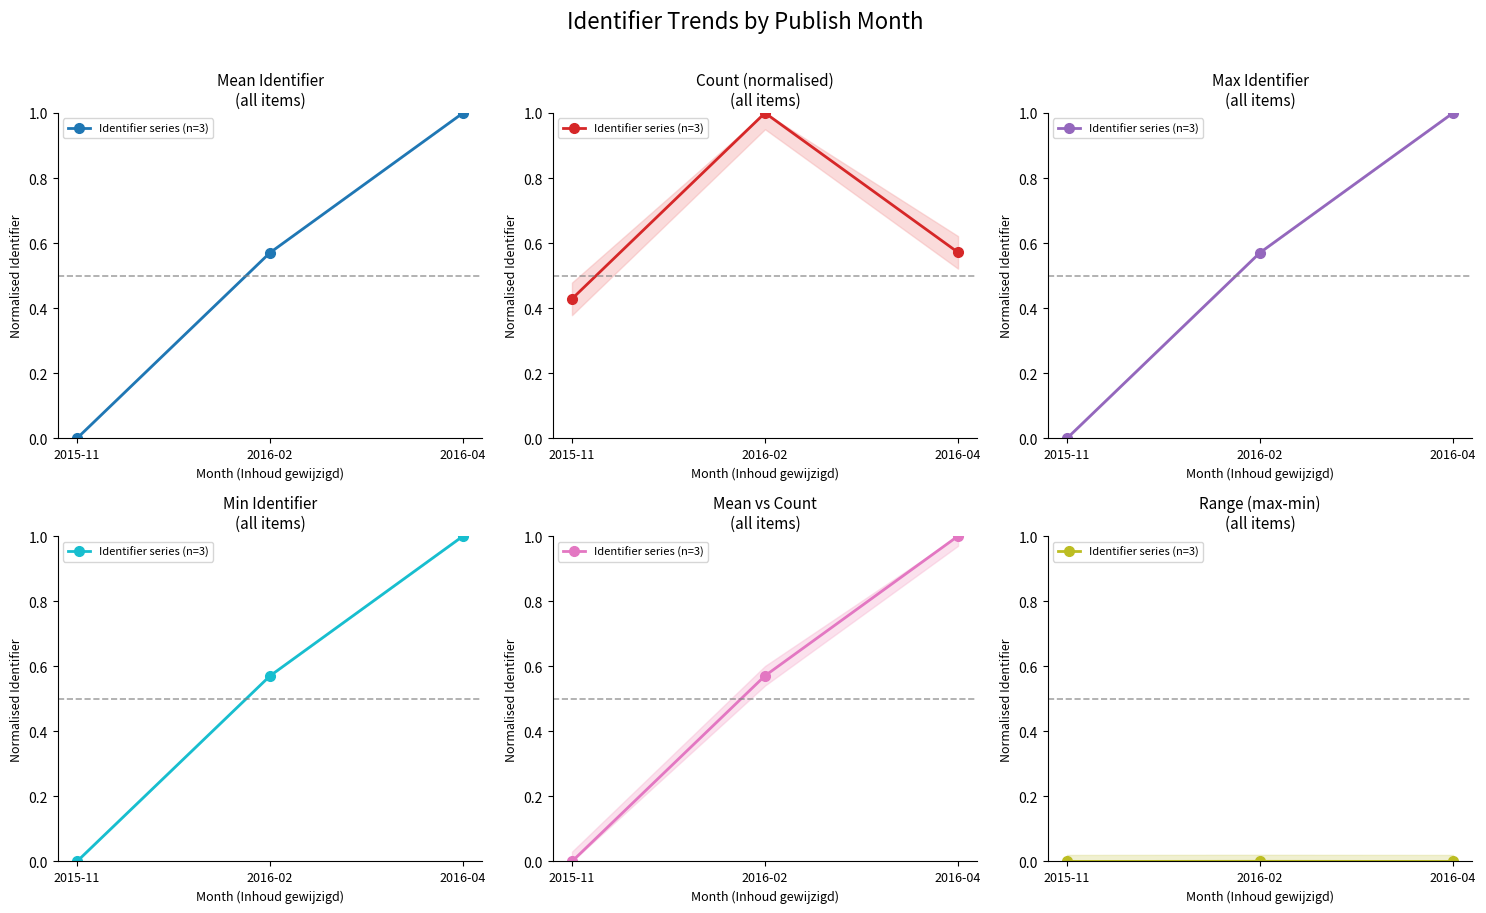

What is the label of the 2nd point from the left?

2016-02